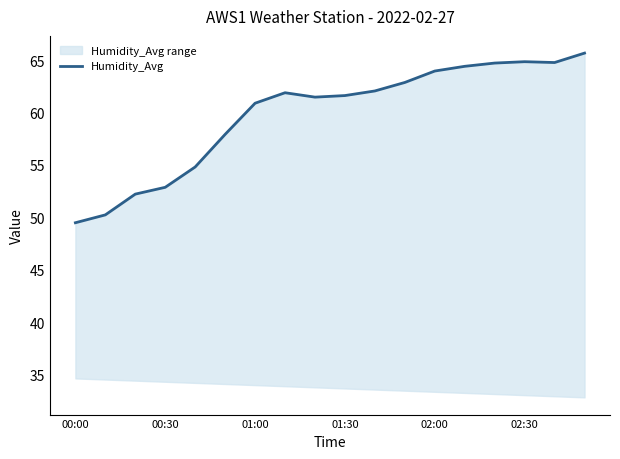

The value at 10 is 16.1. True or false?

False